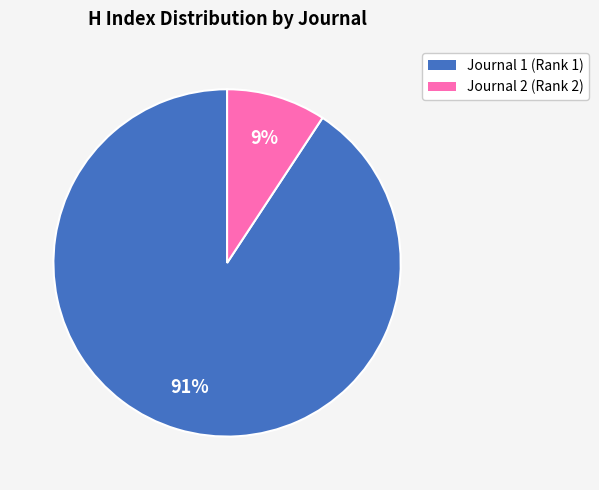

Which slice represents more than half of the pie?

Journal 1 (Rank 1)